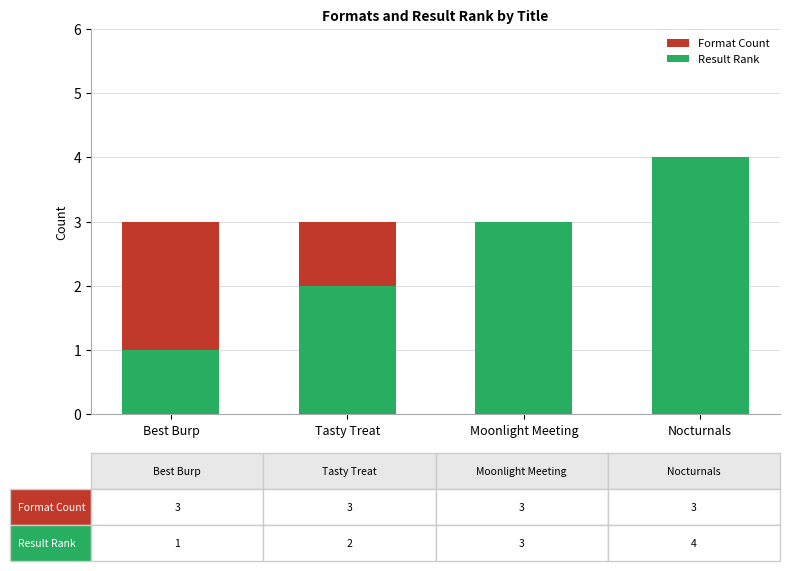

What is the highest value of the Format Count series?

3